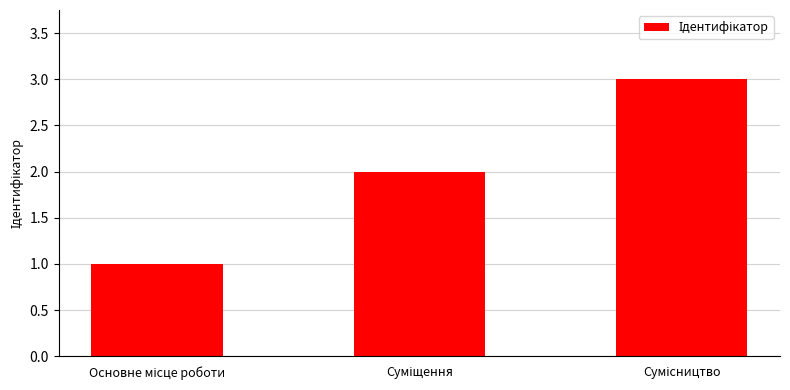

What is the maximum value shown in the chart?

3